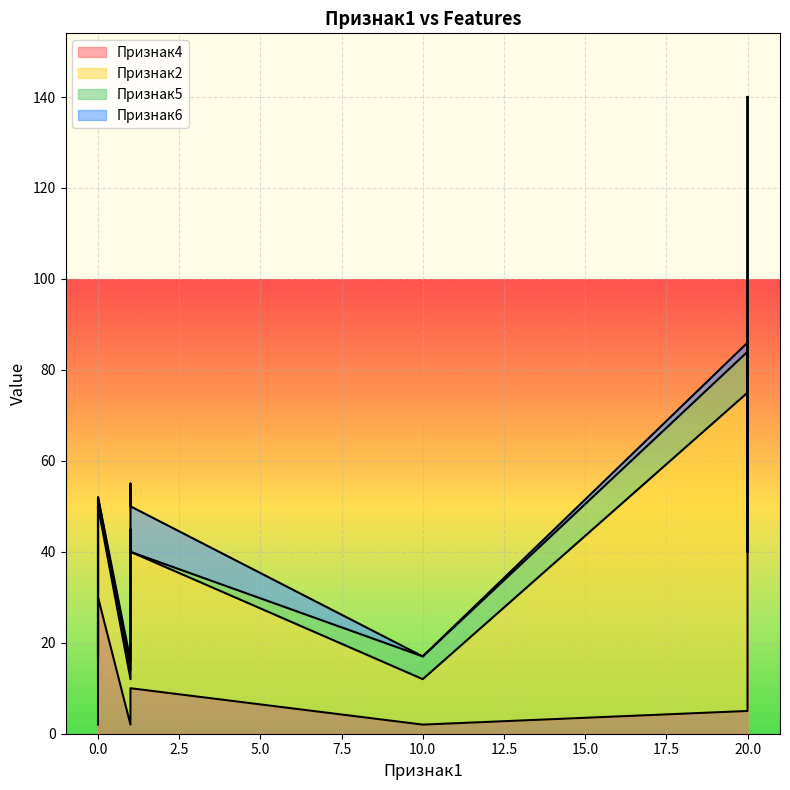

The Признак4 series shows 2 at Позиция7. True or false?

False